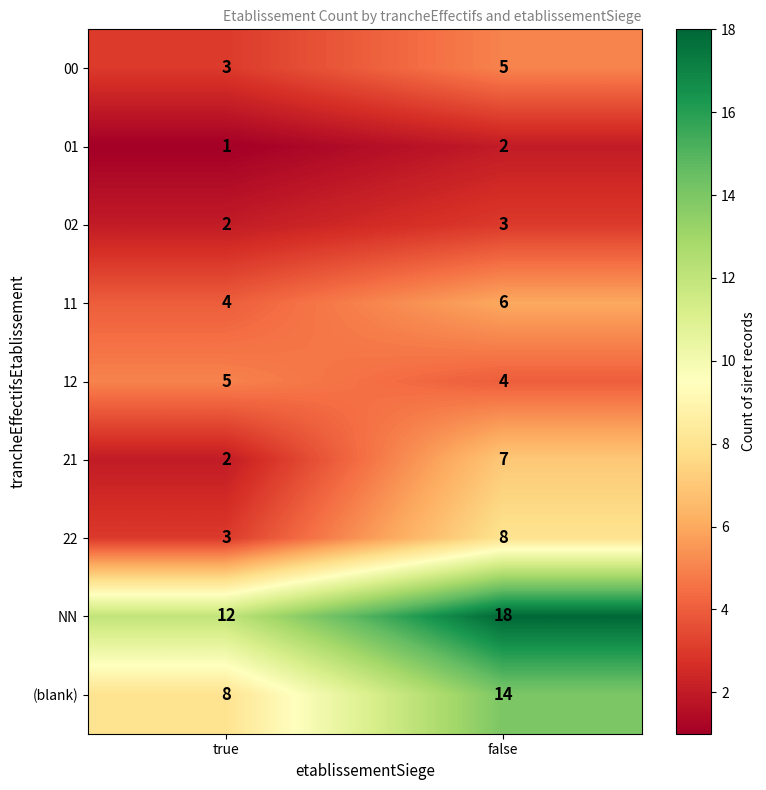

What is the minimum value for 12?

4